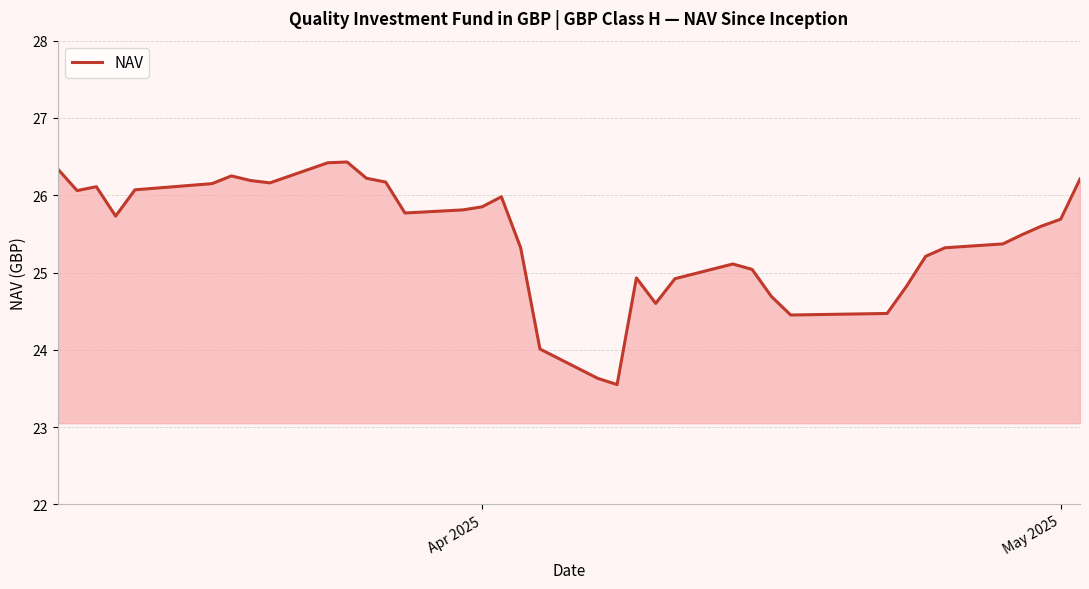

What is the greatest value displayed?

26.4